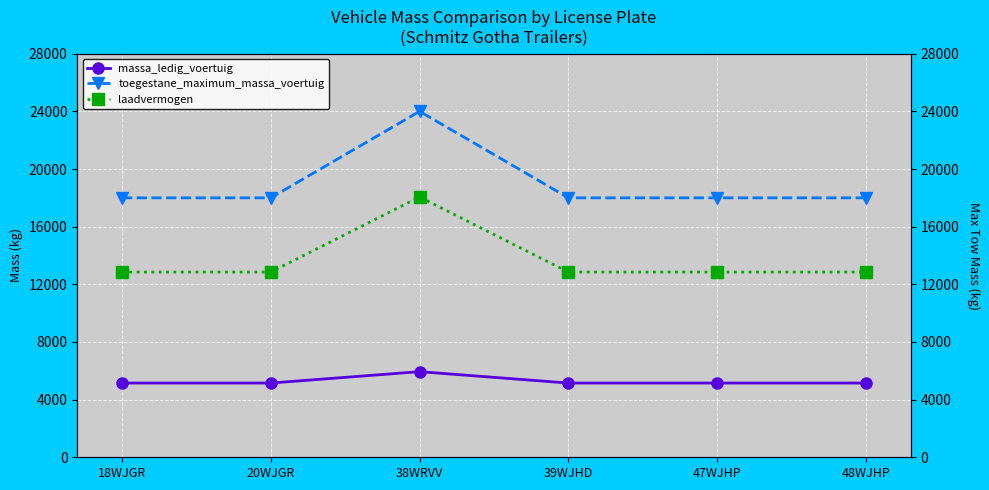

At which category does the chart reach its minimum across all series?

18WJGR